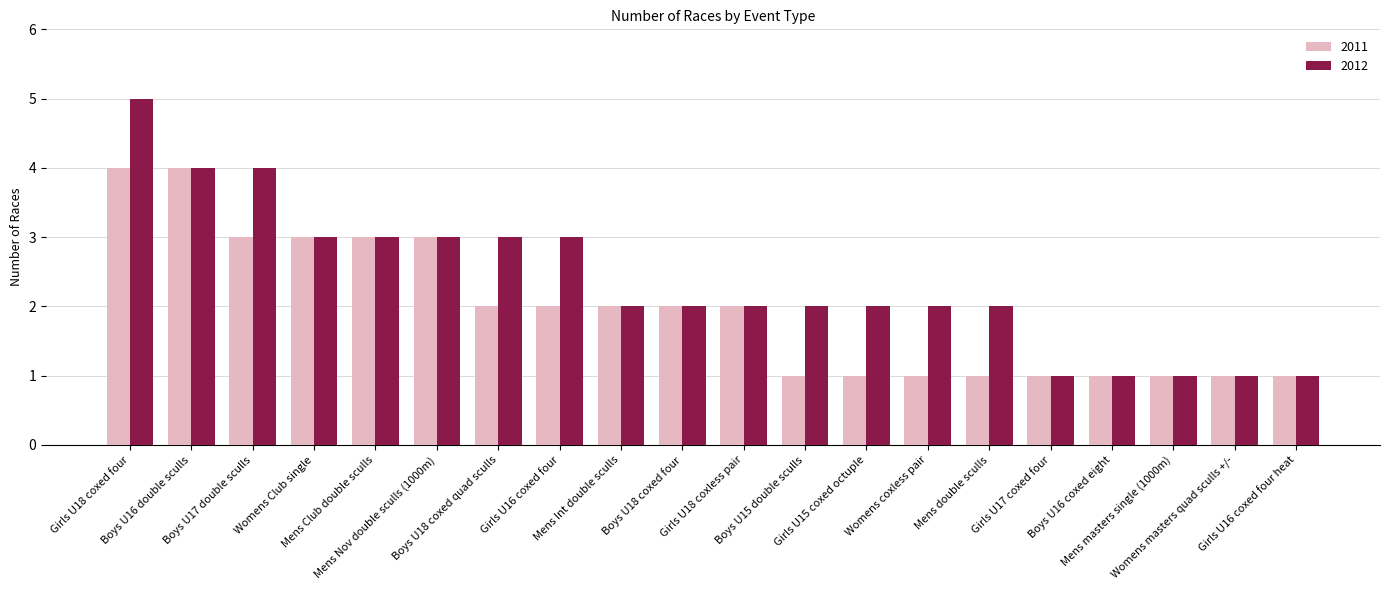

How many 2011 values are between 1 and 3?

18